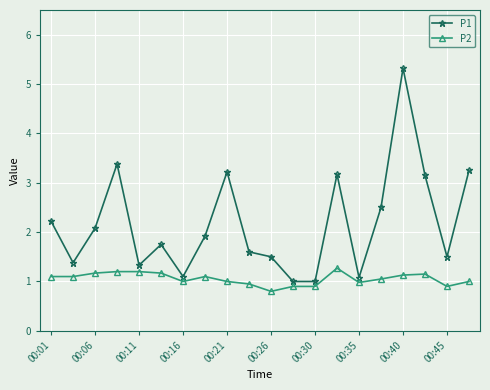

Does the chart display data point markers on the line(s)?

Yes